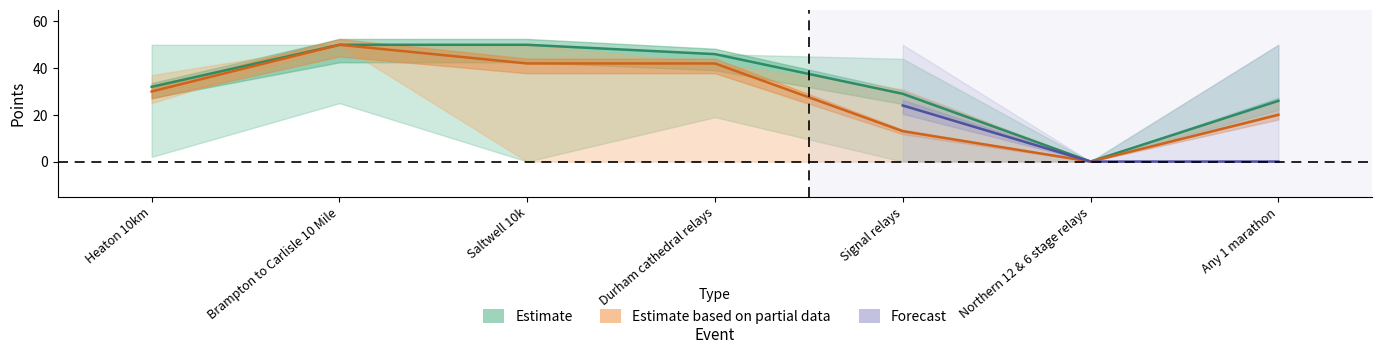

True or false: Estimate based on partial data and Estimate cross at least once.

False